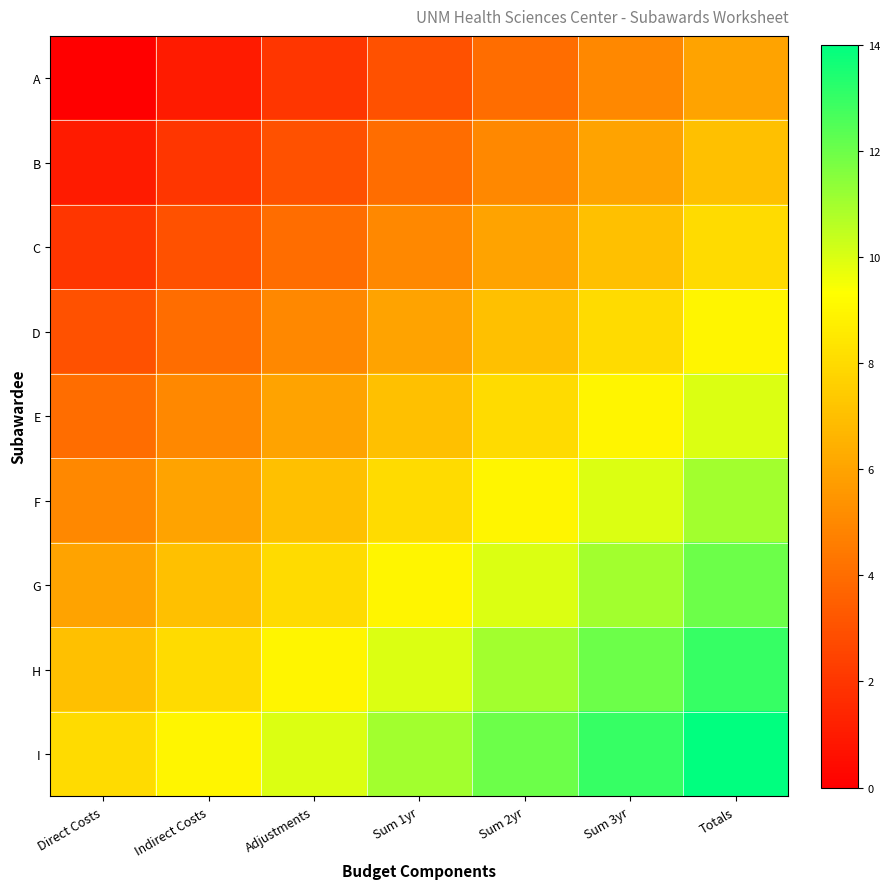

List the series in order of their peak value, lowest first.

A, B, C, D, E, F, G, H, I